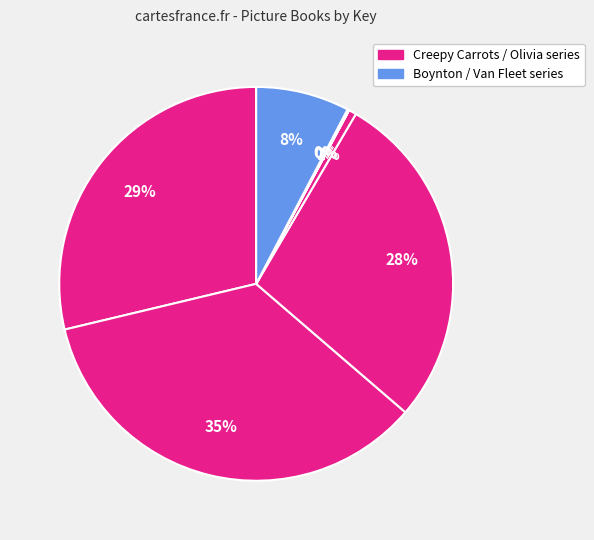

Count the number of slices in the pie.

7